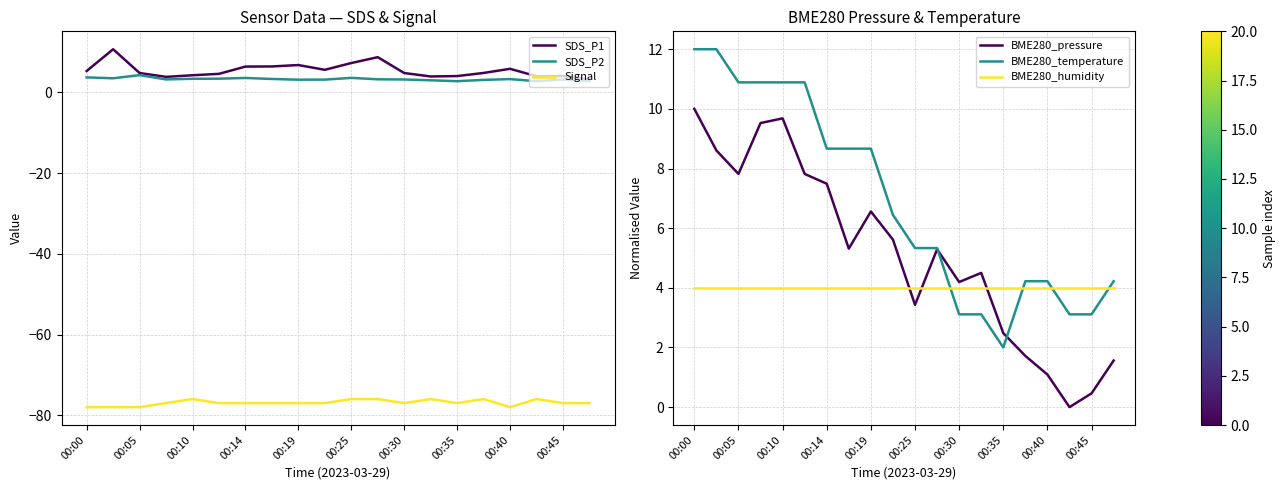

How many data points in Signal are above -77?

6